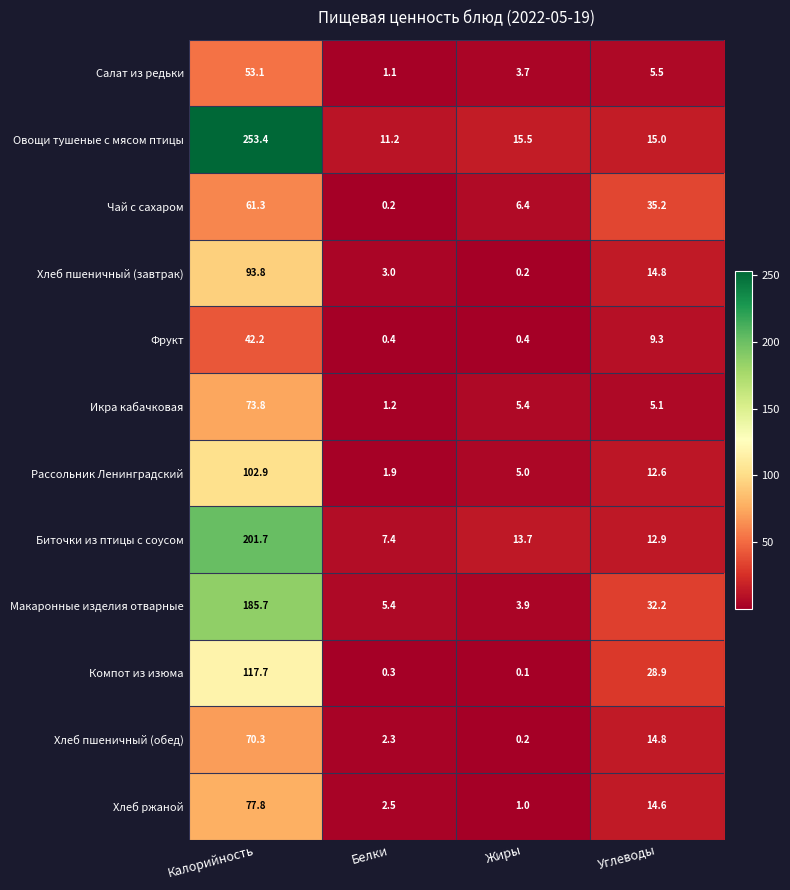

At which category is the sum across all series the highest?

Калорийность